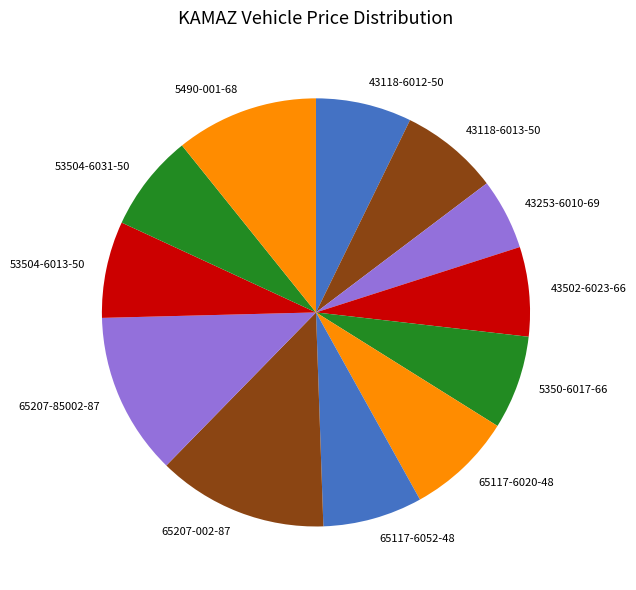

Combined, do 43253-6010-69 and 65207-002-87 account for over 50%?

No